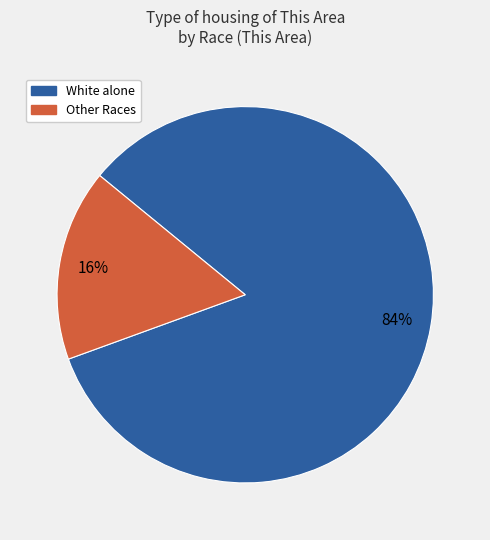

To the nearest percent, what is the average slice percentage?

50%